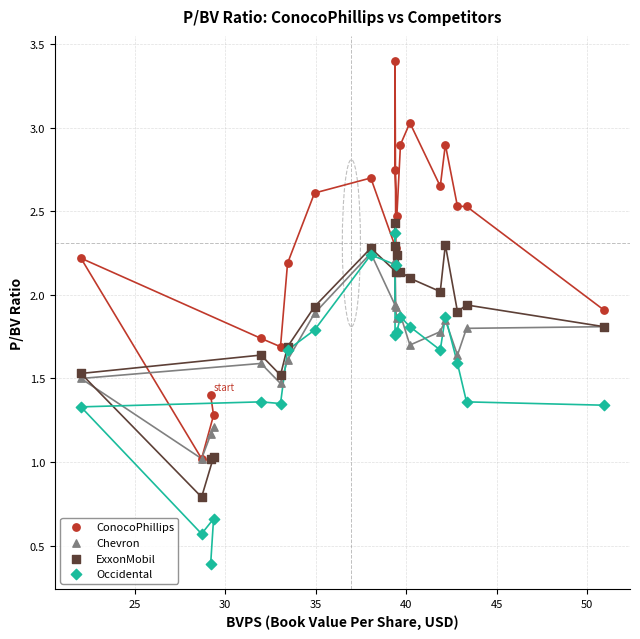

What are all the series names shown in the legend?

ConocoPhillips, Chevron, ExxonMobil, Occidental